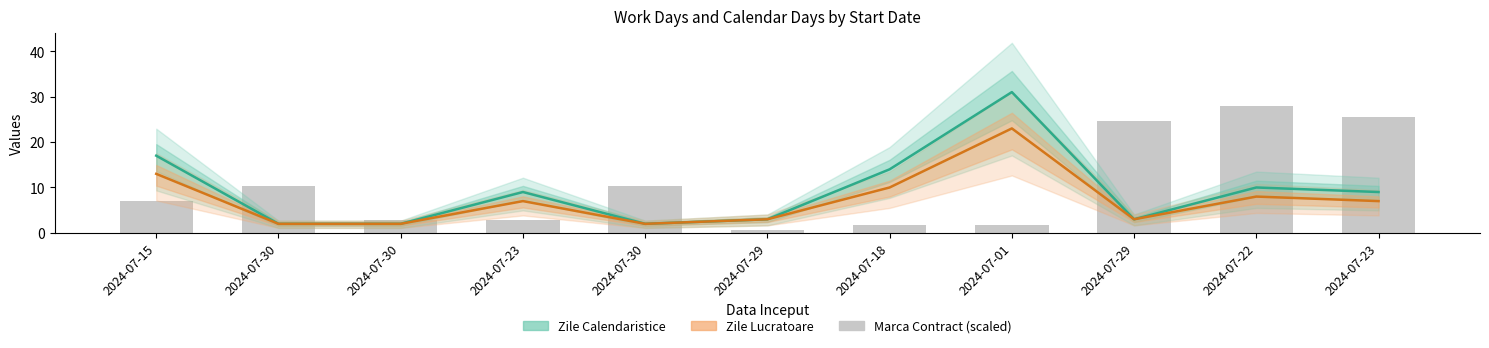

Which category has the lowest value in the Zile Lucratoare series?

2024-07-30